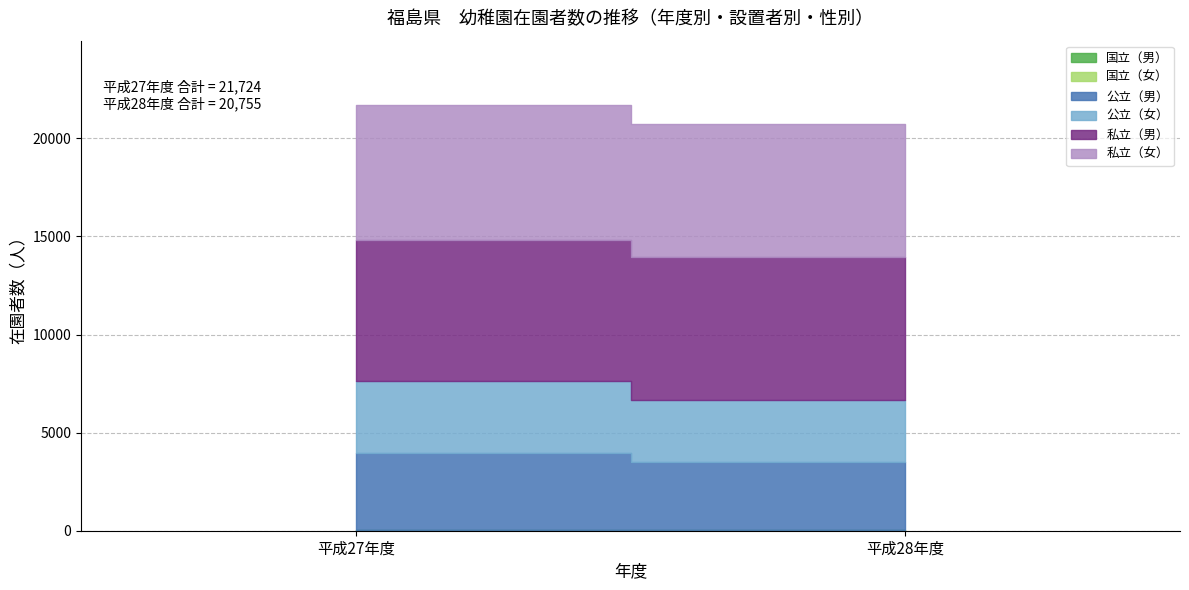

What is the label of the 1st point from the right?

平成28年度